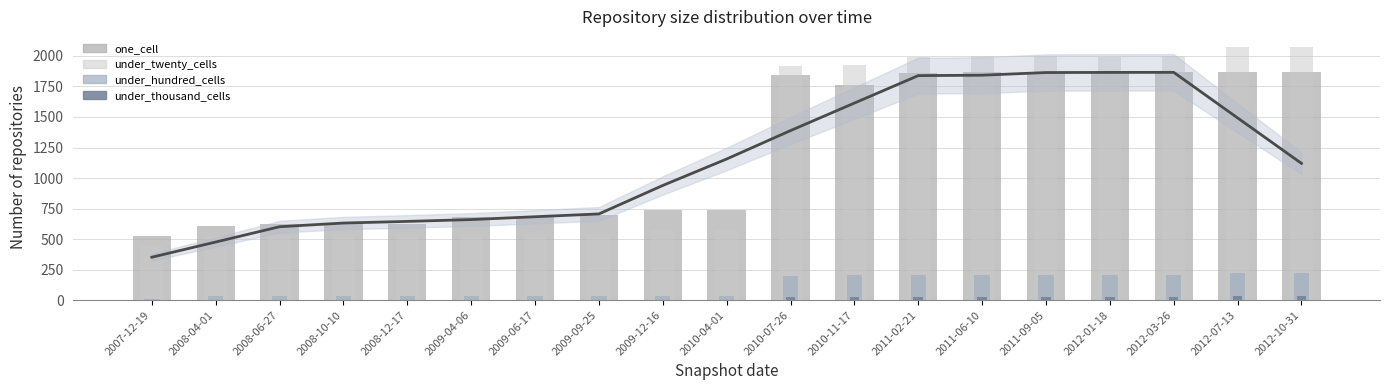

Rank the series at 2009-09-25 from highest to lowest value.

one_cell, under_twenty_cells, under_hundred_cells, under_thousand_cells